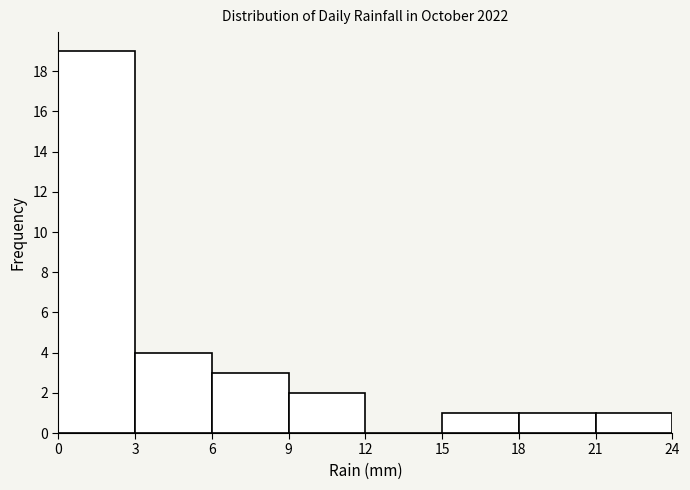

Over which range of the x-axis is the bar tallest?

0 to 3